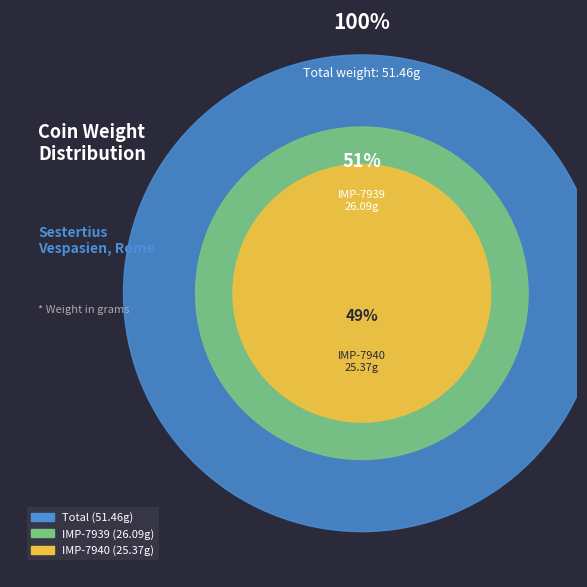

To the nearest percent, what is the difference between the IMP-7939 and IMP-7940 slice percentages?

1%